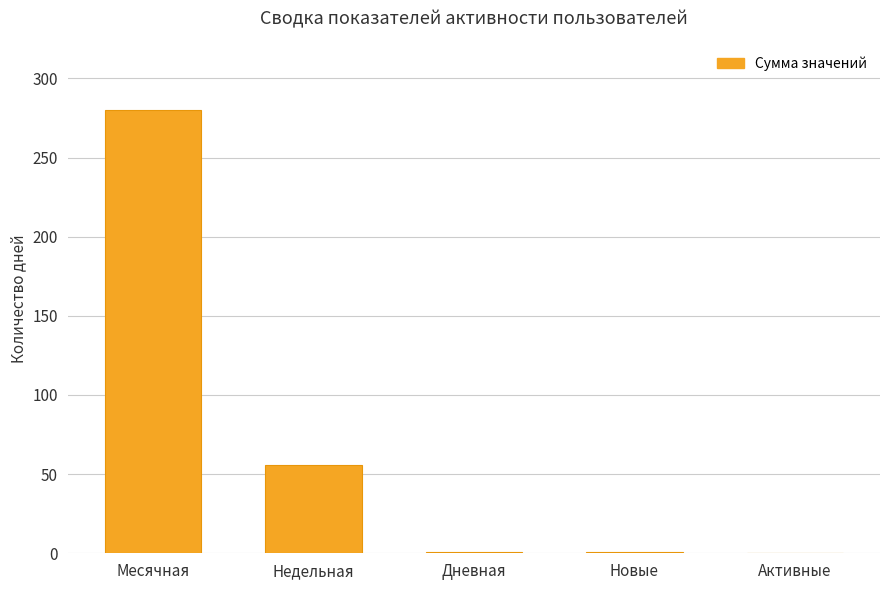

The value at Месячная is 449. True or false?

False